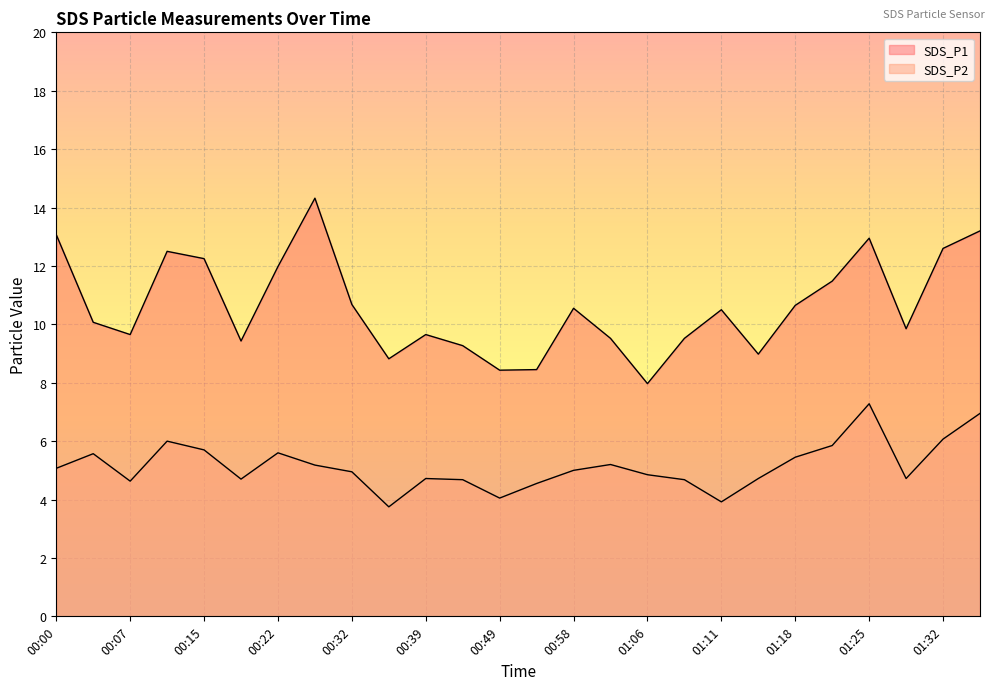

Which has a higher value, 01:11 or 01:06?

01:11